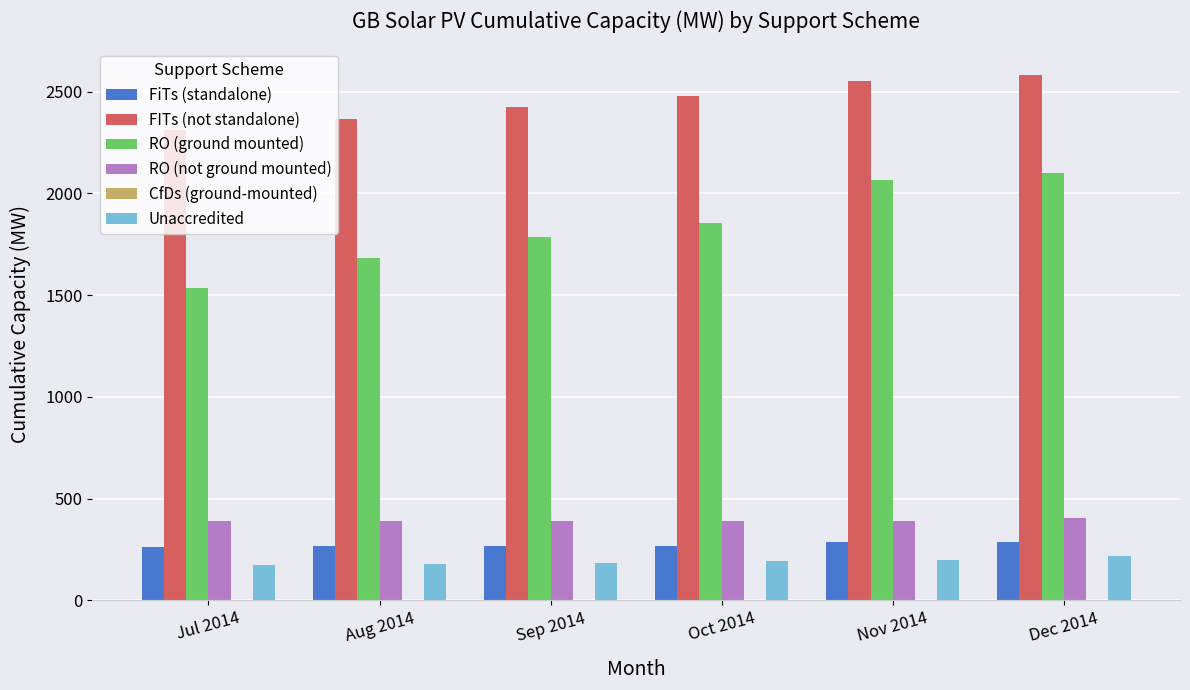

What is the highest value of the Unaccredited series?

216.0